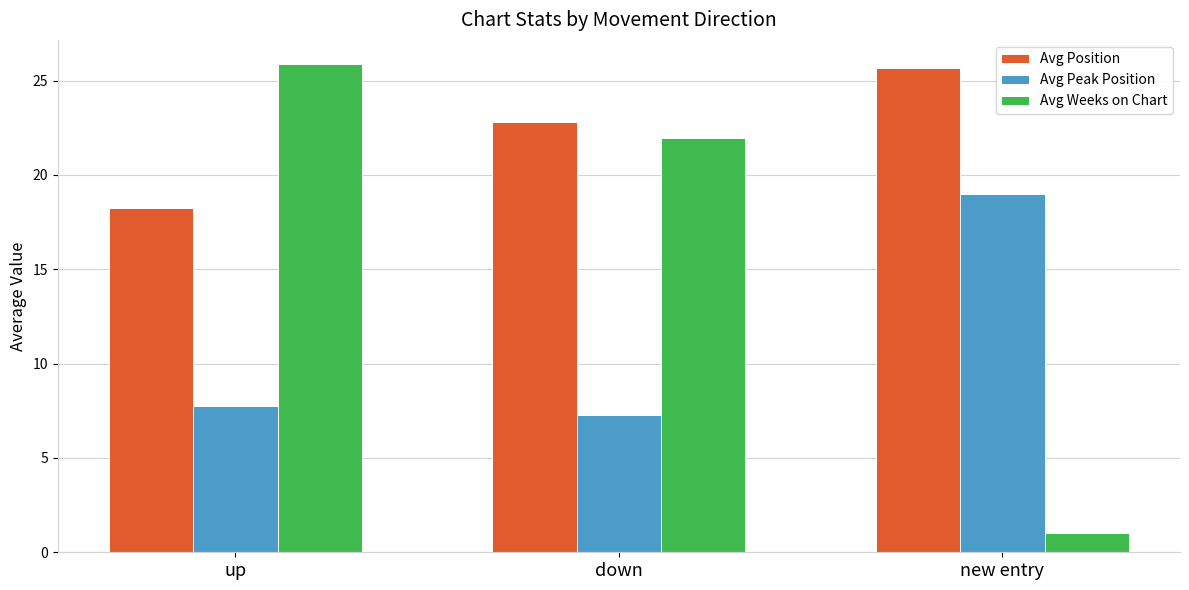

What is the spread (max minus min) of values at down?

15.6